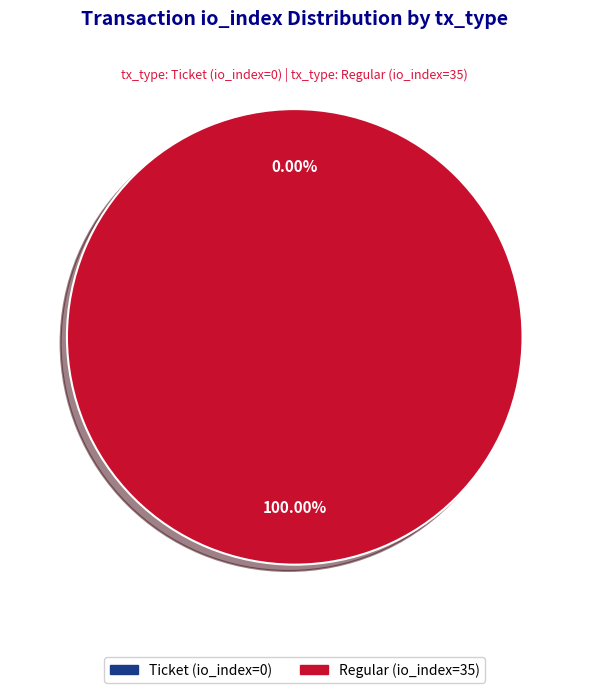

What is the largest slice in the pie chart?

Regular (io_index=35)